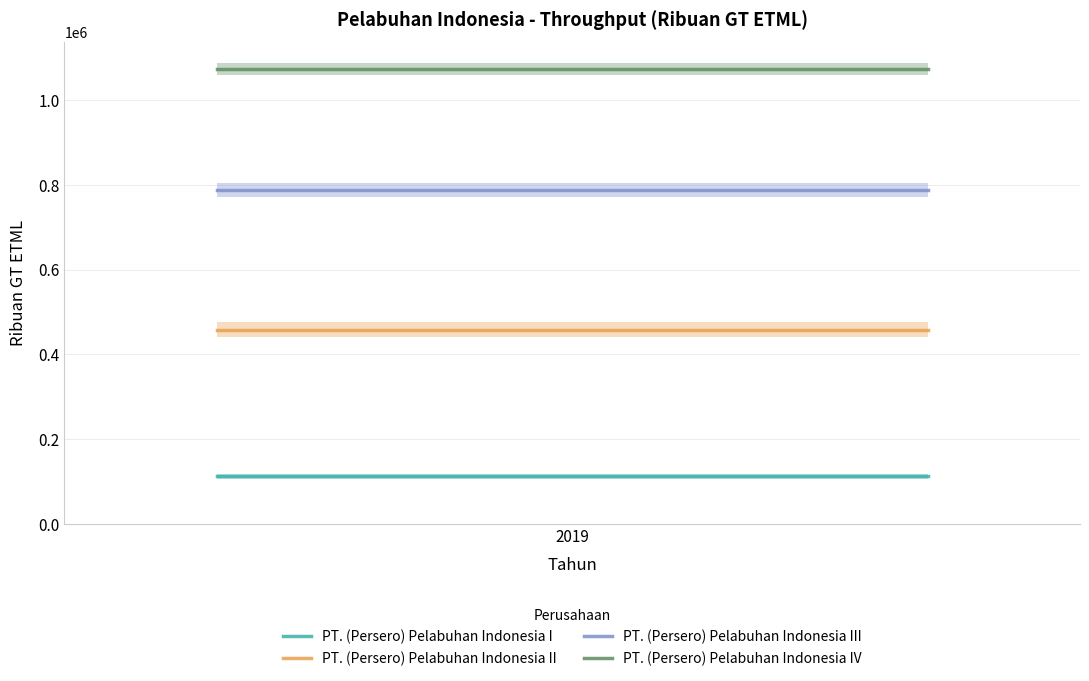

Reading left to right, extract all data points from this chart.

PT. (Persero) Pelabuhan Indonesia I: 112276	112276	112276
PT. (Persero) Pelabuhan Indonesia II: 458258	458258	458258
PT. (Persero) Pelabuhan Indonesia III: 787466	787466	787466
PT. (Persero) Pelabuhan Indonesia IV: 1073273	1073273	1073273